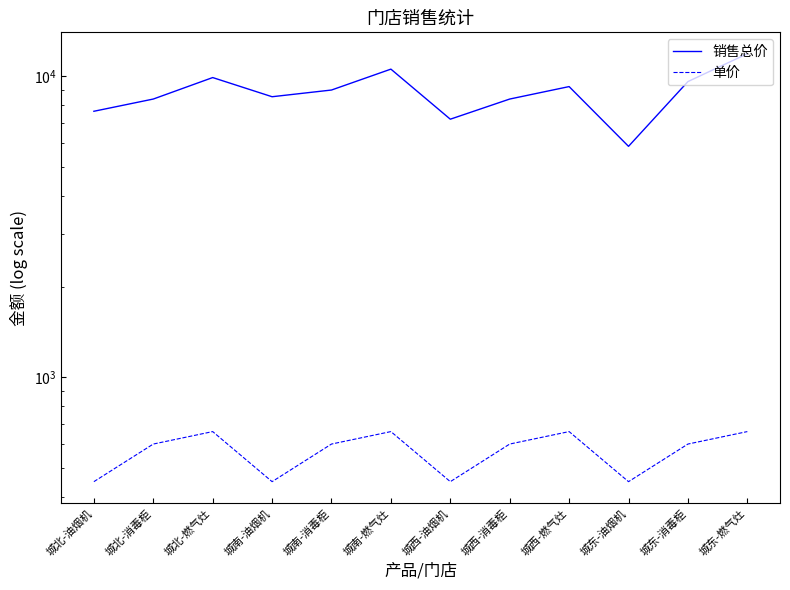

How many data points in 销售总价 are above 9000?

5